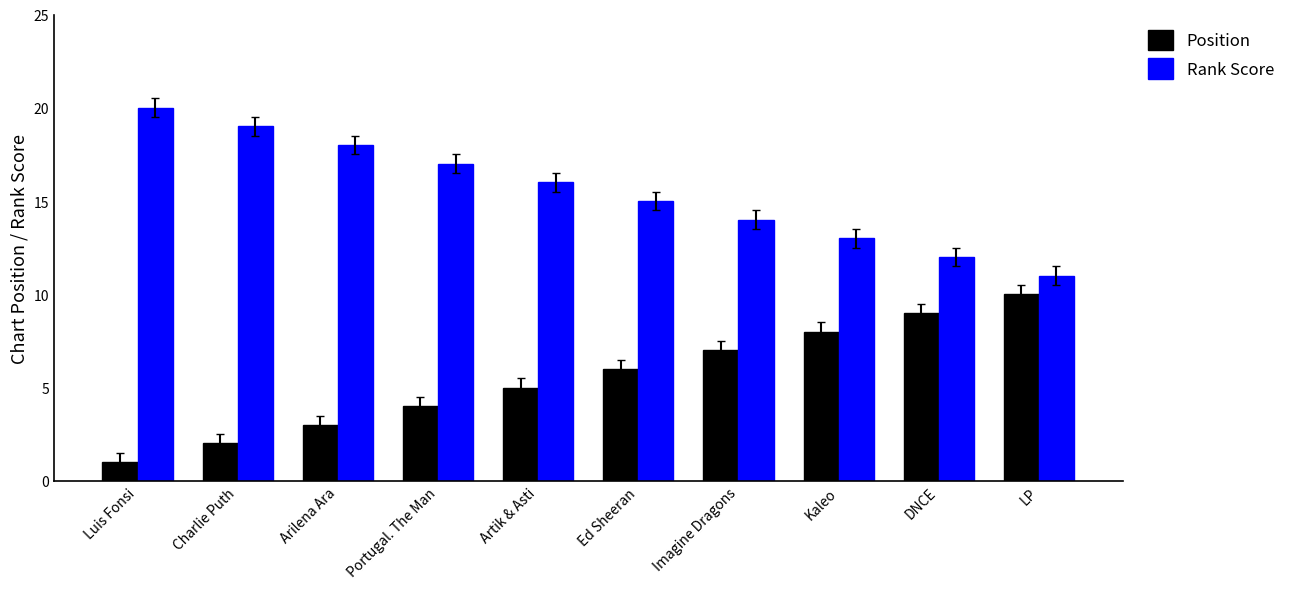

Is the value of Rank Score at Portugal. The Man greater than the value of Position at Artik & Asti?

Yes